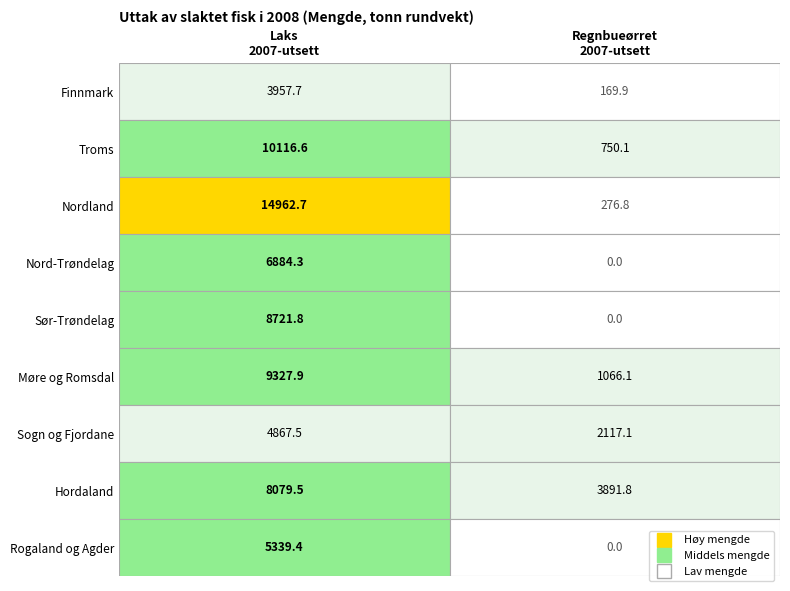

What is the minimum value for Møre og Romsdal?

1066.1